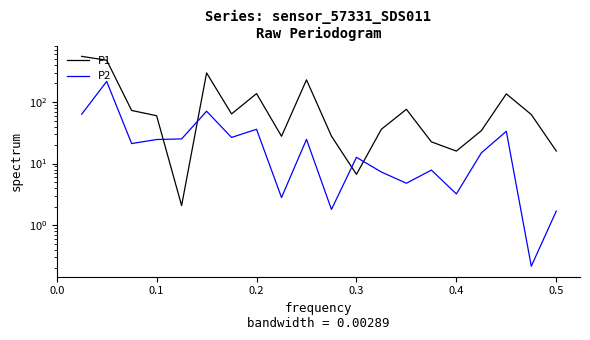

Is this an area chart (filled region under the line)?

No